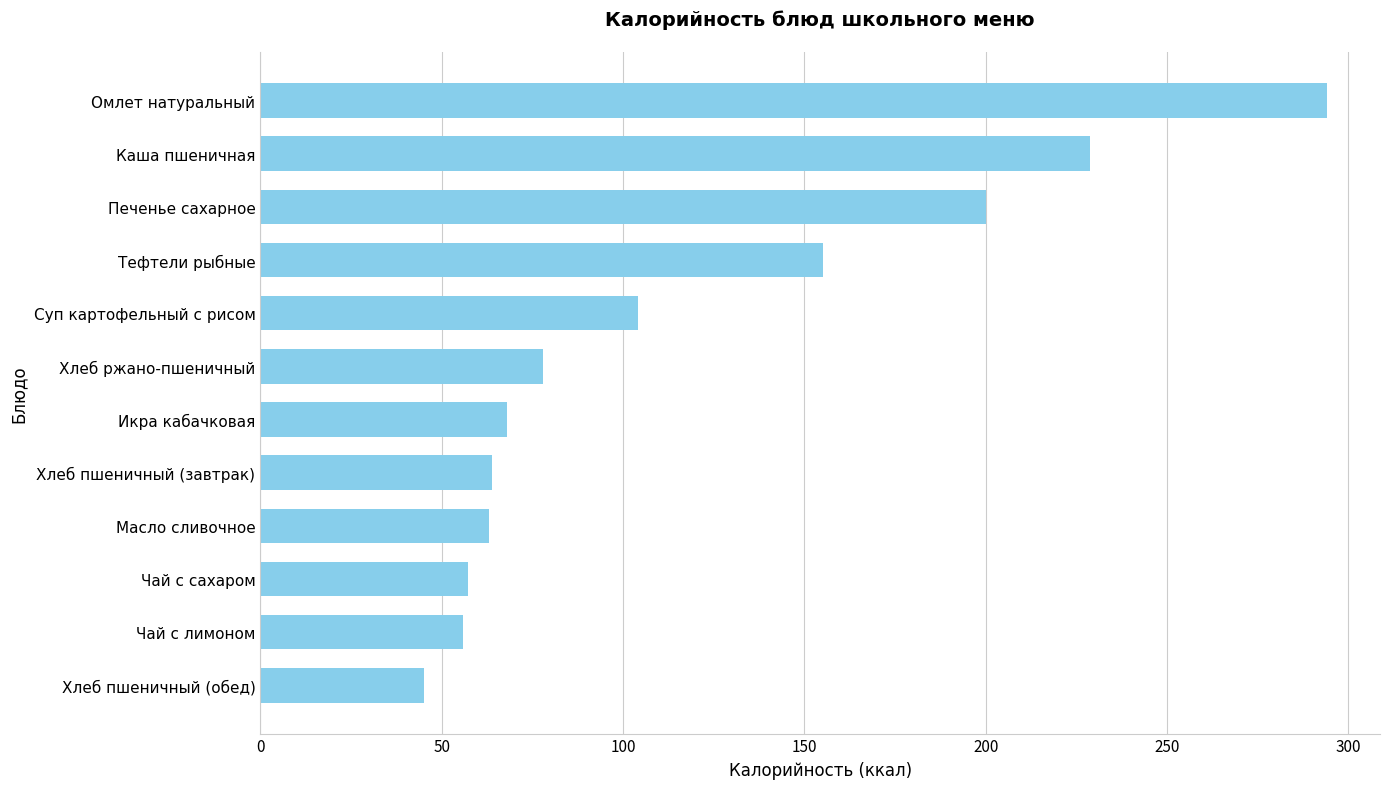

Does the chart contain any negative values?

No